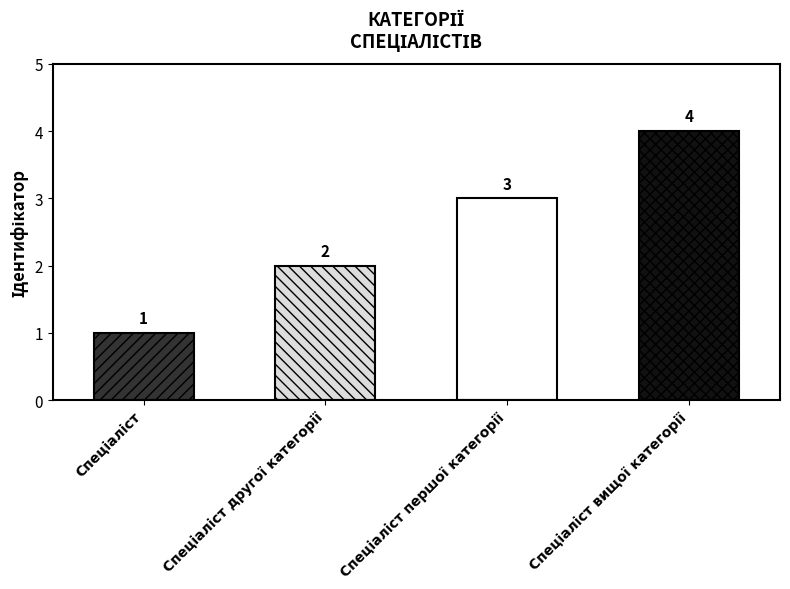

Which has a higher value, Спеціаліст or Спеціаліст другої категорії?

Спеціаліст другої категорії